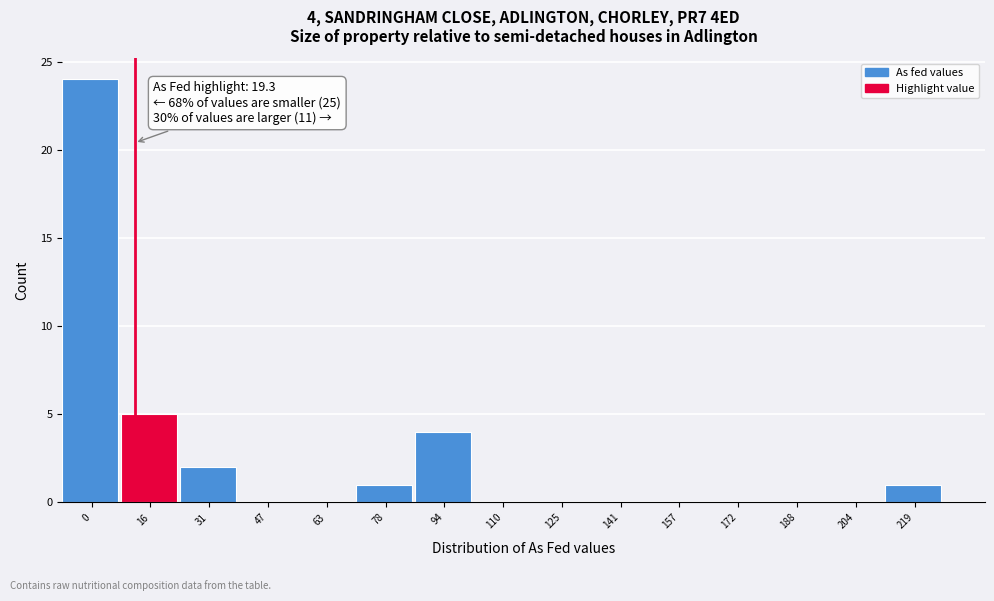

Reading left to right, transcribe all the data shown in this chart.

0=24	16=5	31=2	47=0	63=0	78=1	94=4	110=0	125=0	141=0	157=0	172=0	188=0	204=0	219=1